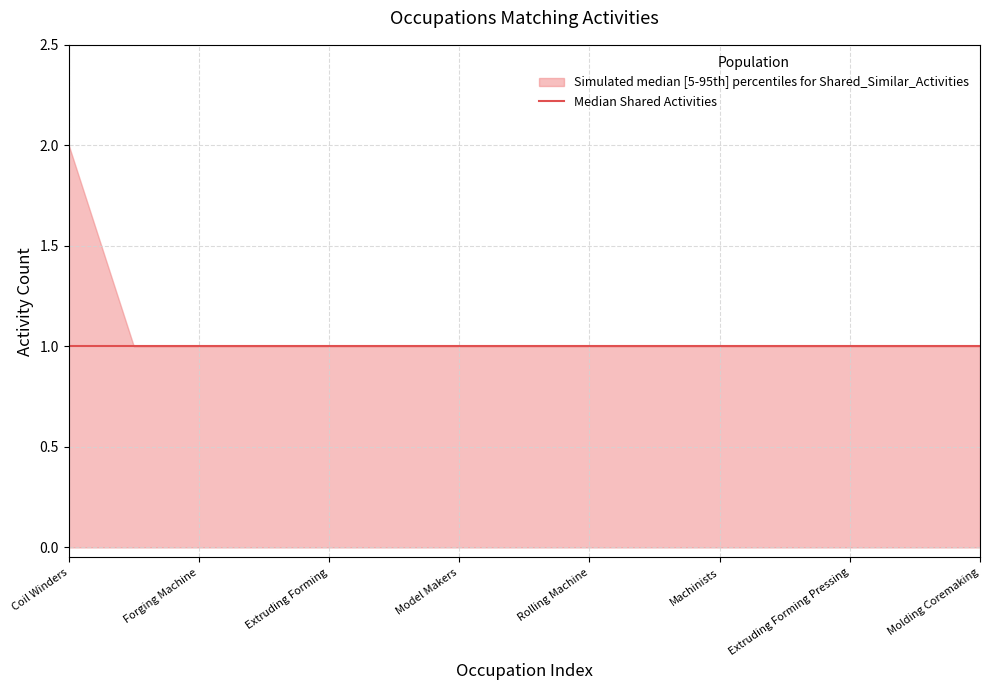

Which label corresponds to the largest value in the chart?

Coil Winders